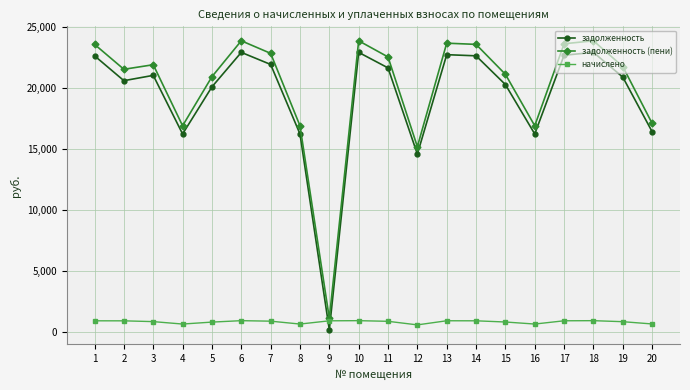

What are all the series names shown in the legend?

задолженность, задолженность (пени), начислено